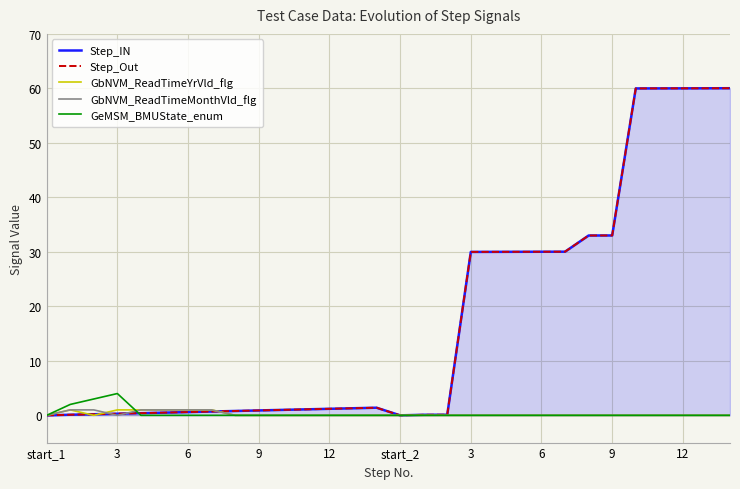

How many lines are shown in the chart?

5